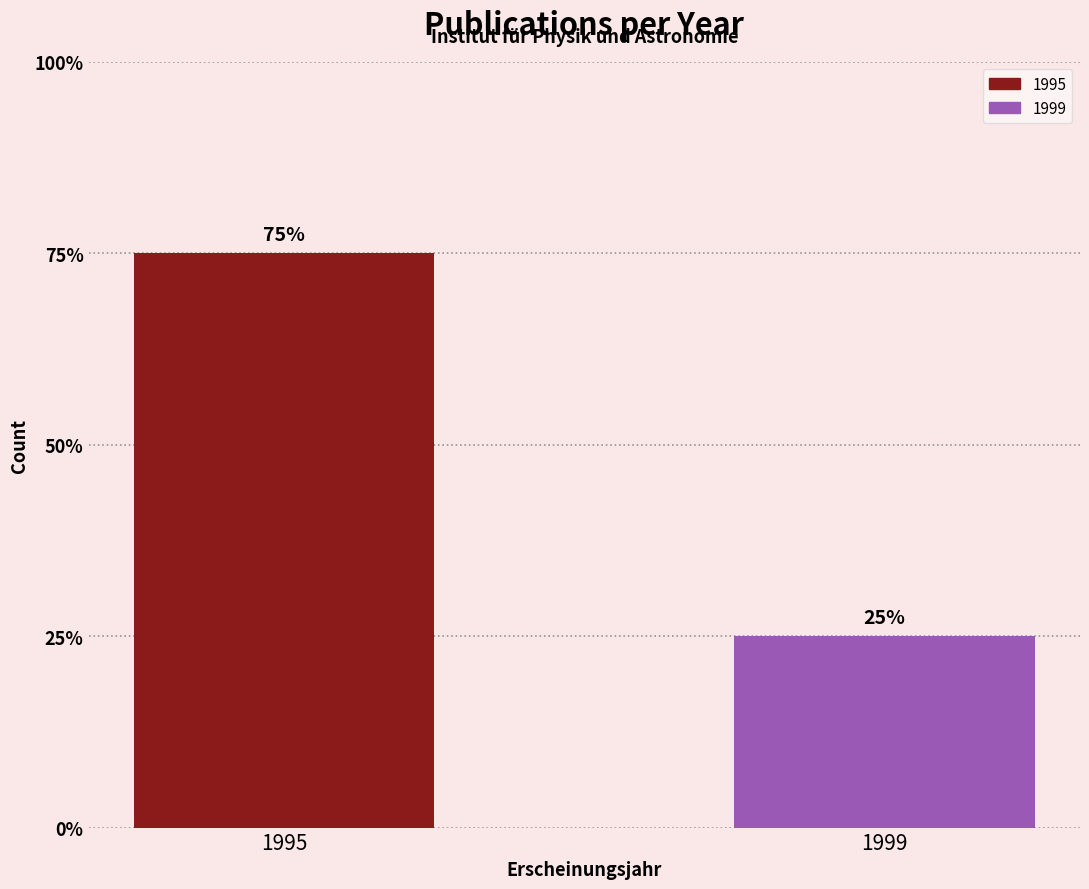

Are the bars grouped side by side (vs. stacked)?

No